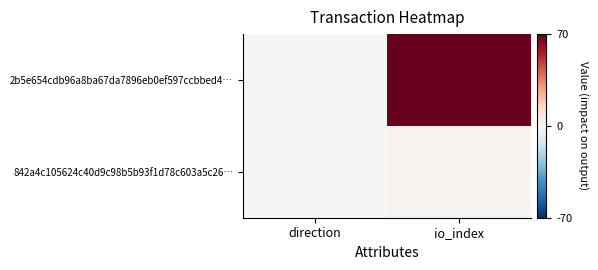

What is the smallest value displayed?

-1